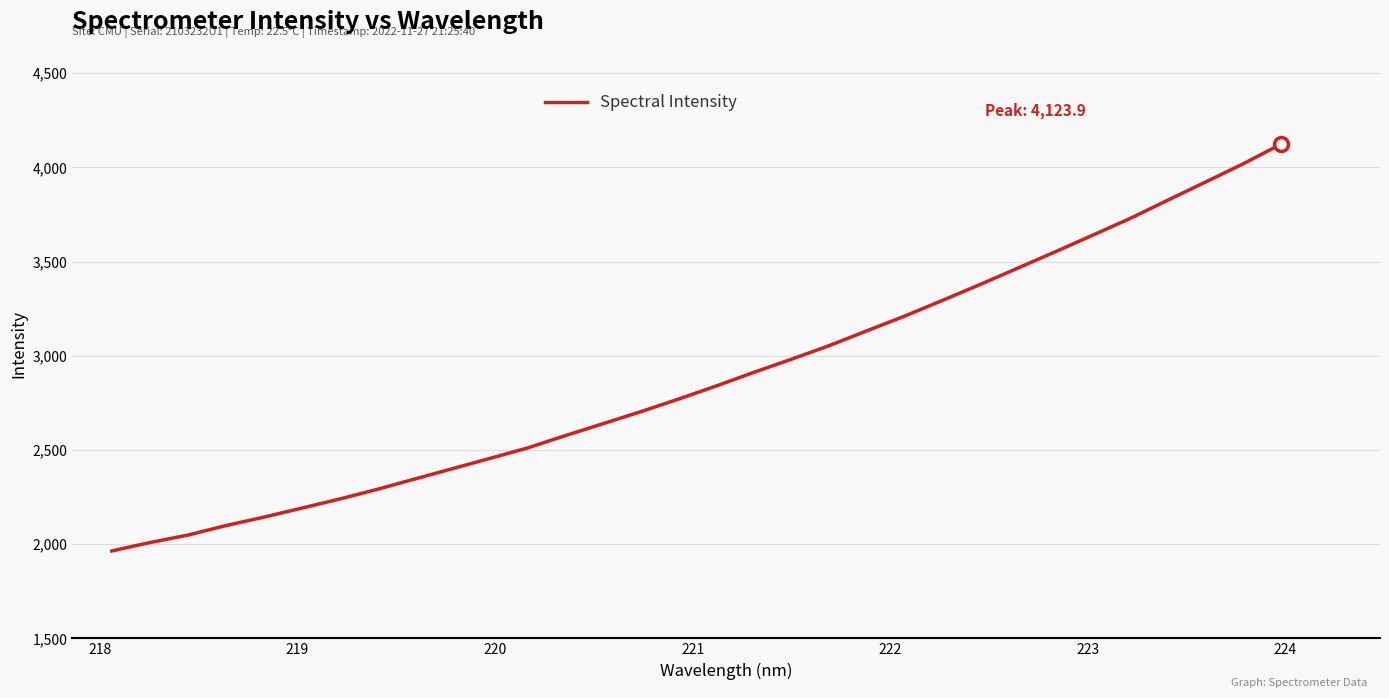

What is the minimum value shown in the chart?

1964.0